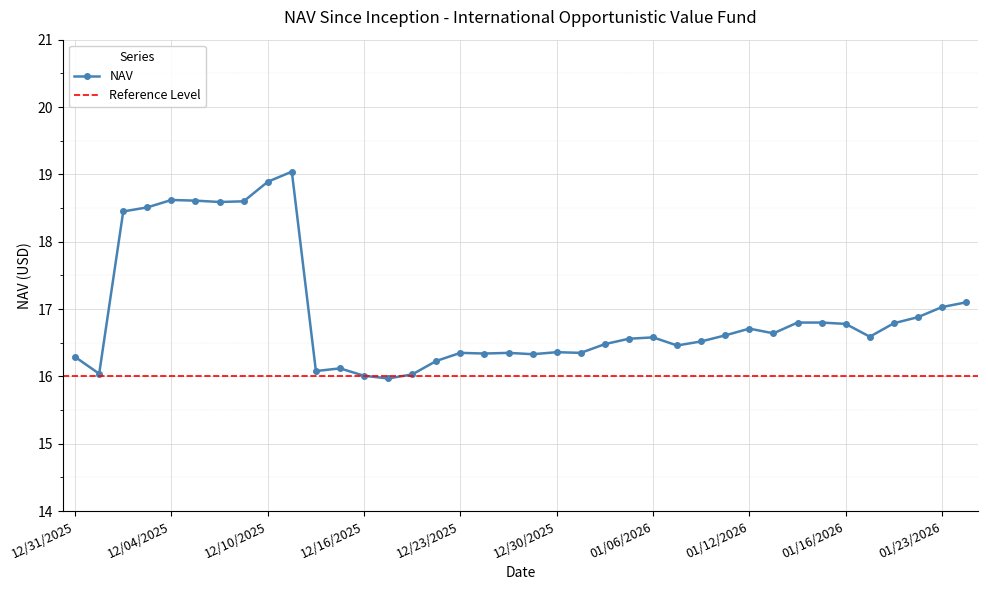

True or false: NAV has a value of 24.9 at 12/30/2025.

False